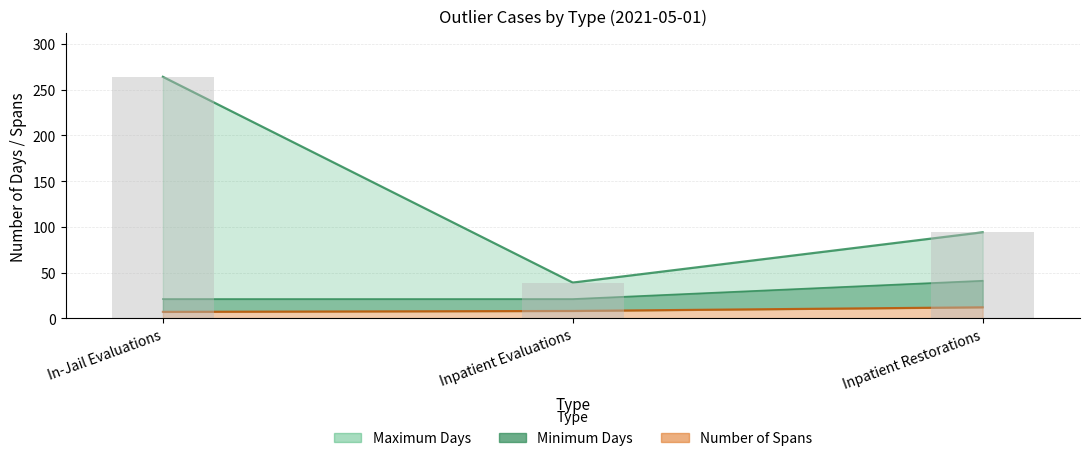

Which category has the lowest value across all series?

In-Jail Evaluations